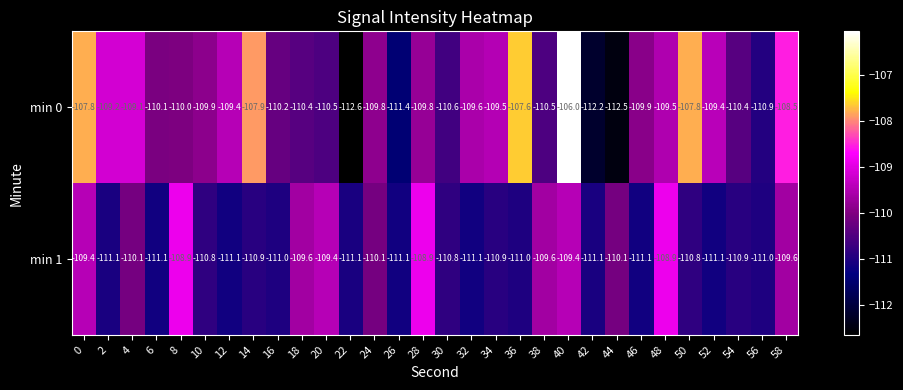

The value of min 1 at 28 is -108.9. True or false?

True